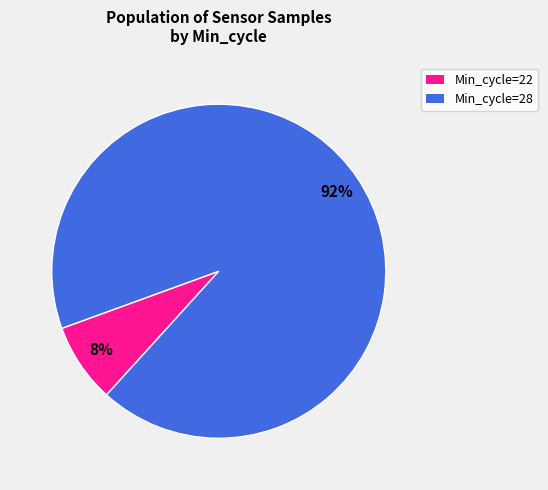

To the nearest percent, what is the average slice percentage?

50%